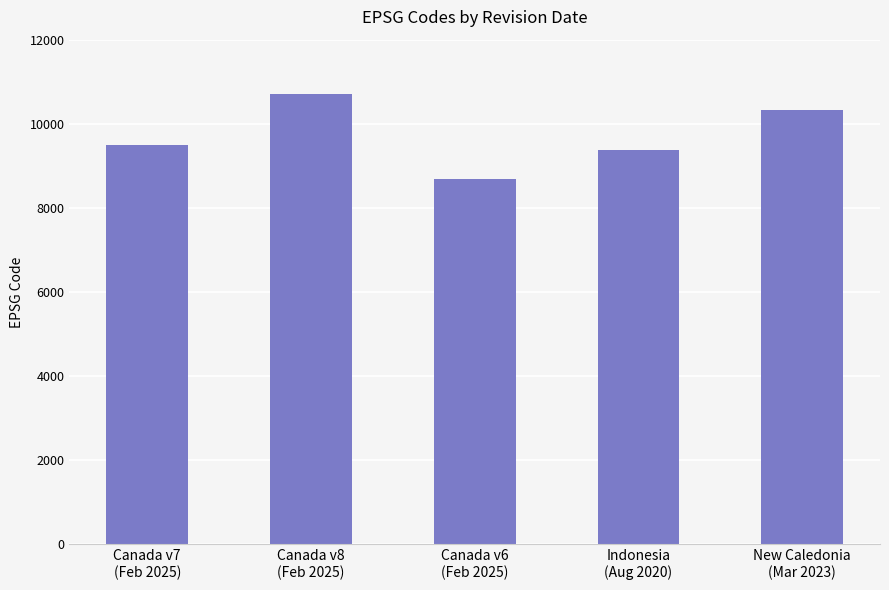

What is the label of the 5th bar from the right?

Canada v7
(Feb 2025)